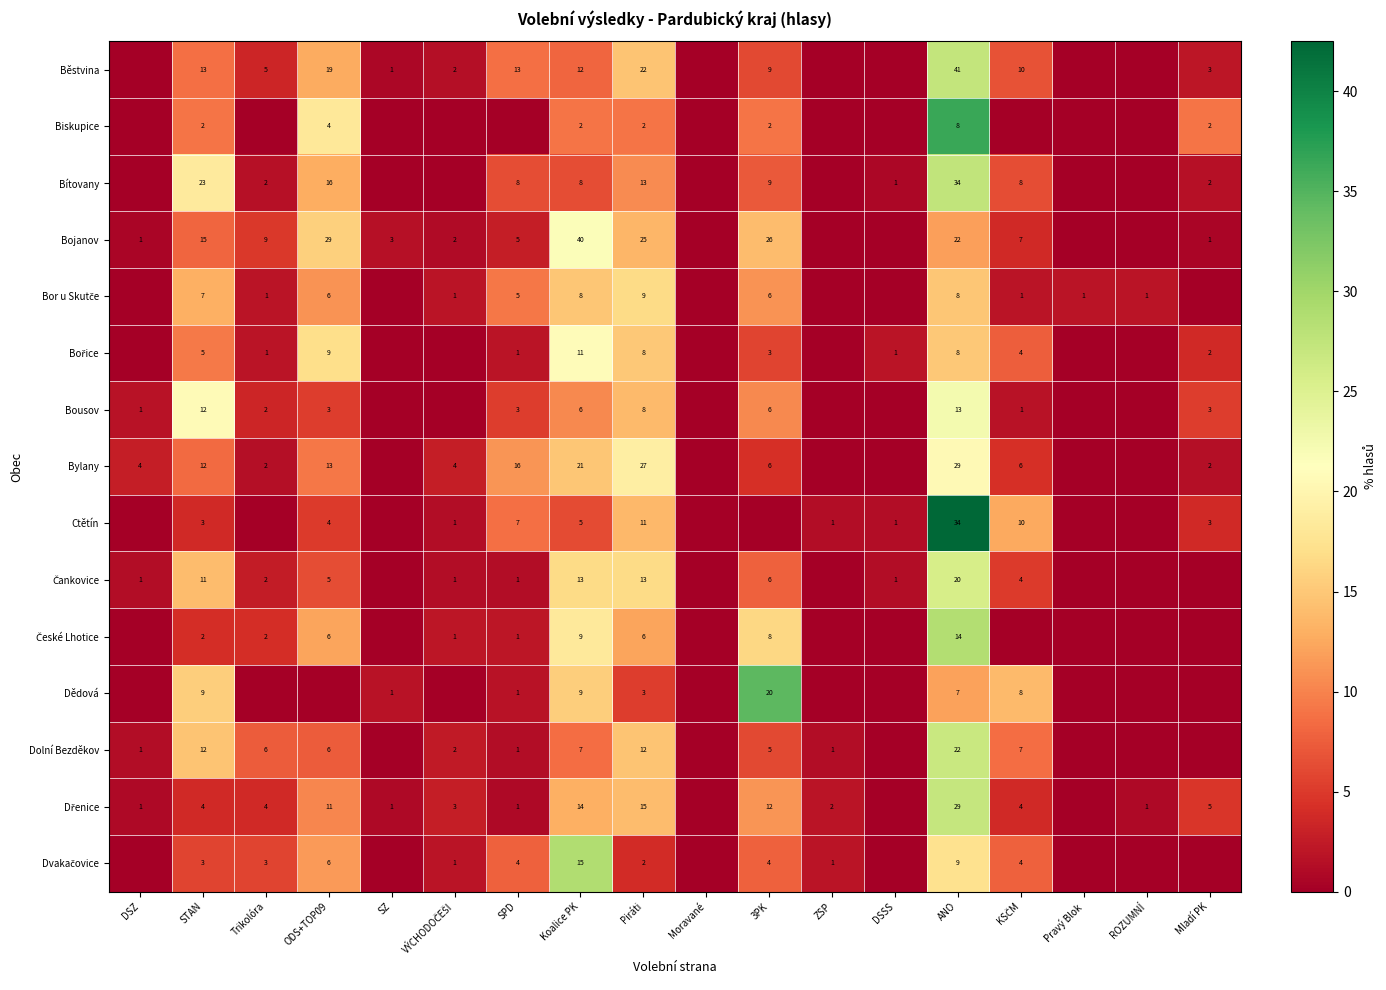

True or false: Dolní Bezděkov has a value of 8 at ANO.

False